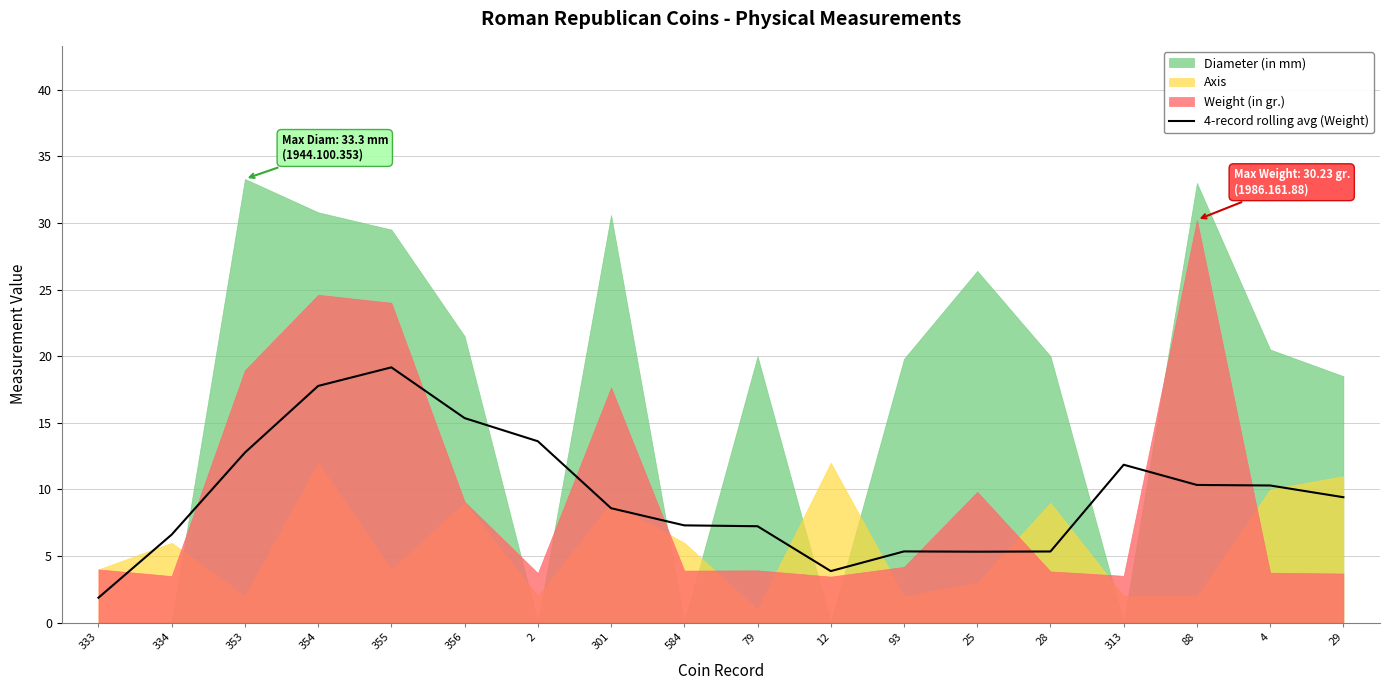

Reading left to right, what are all the values shown in this chart?

1.9	6.6	12.8	17.8	19.2	15.4	13.6	8.6	7.3	7.2	3.9	5.4	5.3	5.3	11.9	10.3	10.3	9.4